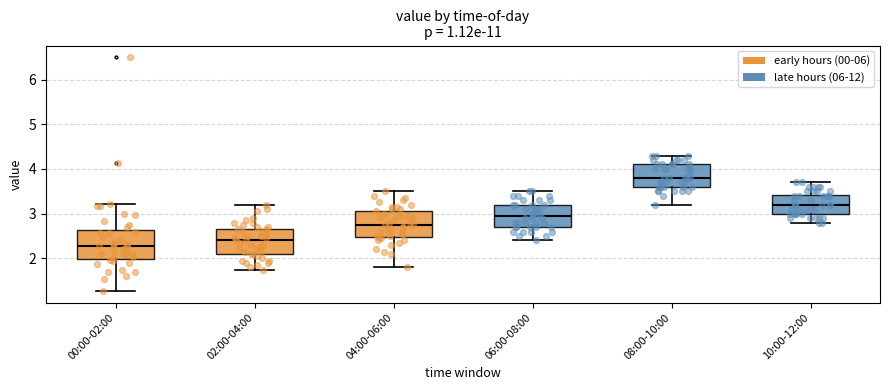

Reading left to right, transcribe this box plot: for each box, give where its median line is, the range the box spans, and where its two whiskers end, as read against the y-axis. The values are not printed on the chart, so give them approximately, as read against the axis.

00:00-02:00: median 2.3, box 2.0 to 2.6, whiskers 1.3 to 3.2
02:00-04:00: median 2.4, box 2.1 to 2.7, whiskers 1.8 to 3.2
04:00-06:00: median 2.8, box 2.5 to 3.1, whiskers 1.8 to 3.5
06:00-08:00: median 3.0, box 2.7 to 3.2, whiskers 2.4 to 3.5
08:00-10:00: median 3.8, box 3.6 to 4.1, whiskers 3.2 to 4.3
10:00-12:00: median 3.2, box 3.0 to 3.4, whiskers 2.8 to 3.7